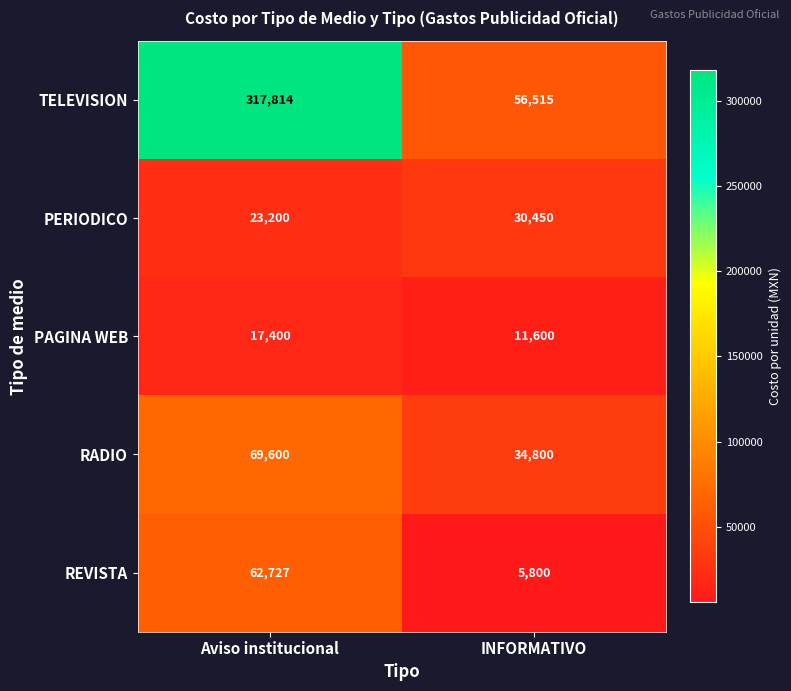

Rank the series by their maximum value, from highest to lowest.

TELEVISION, RADIO, REVISTA, PERIODICO, PAGINA WEB